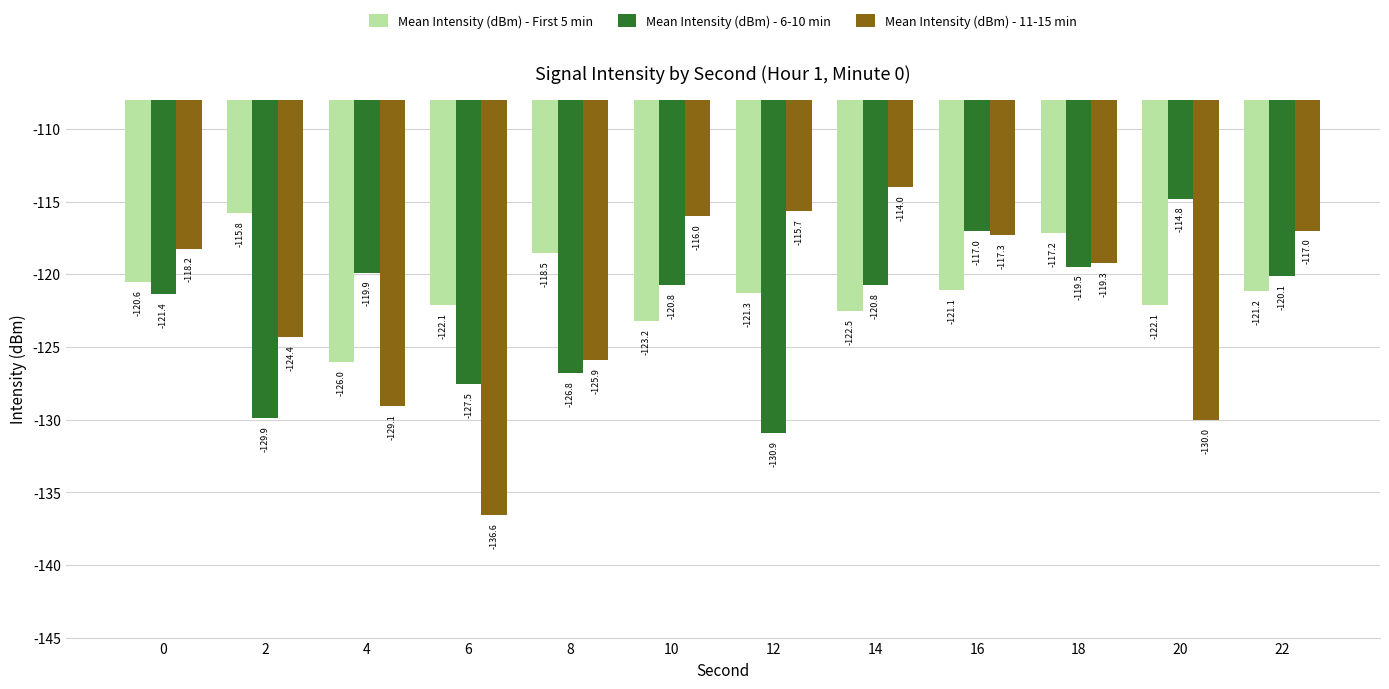

What is the sum of all Mean Intensity (dBm) - 6-10 min values?

-1469.4